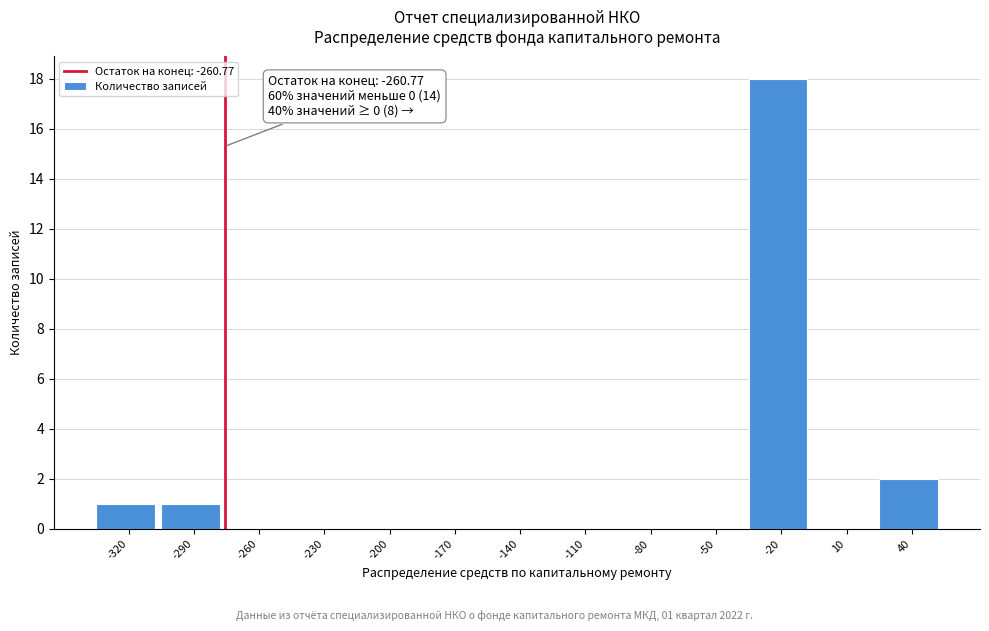

Reading left to right, list all the values displayed in this chart.

-320=1	-290=1	-260=0	-230=0	-200=0	-170=0	-140=0	-110=0	-80=0	-50=0	-20=18	10=0	40=2